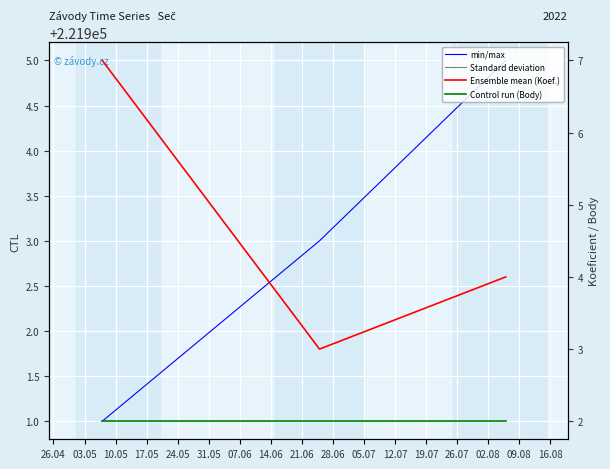

How many lines are shown in the chart?

3